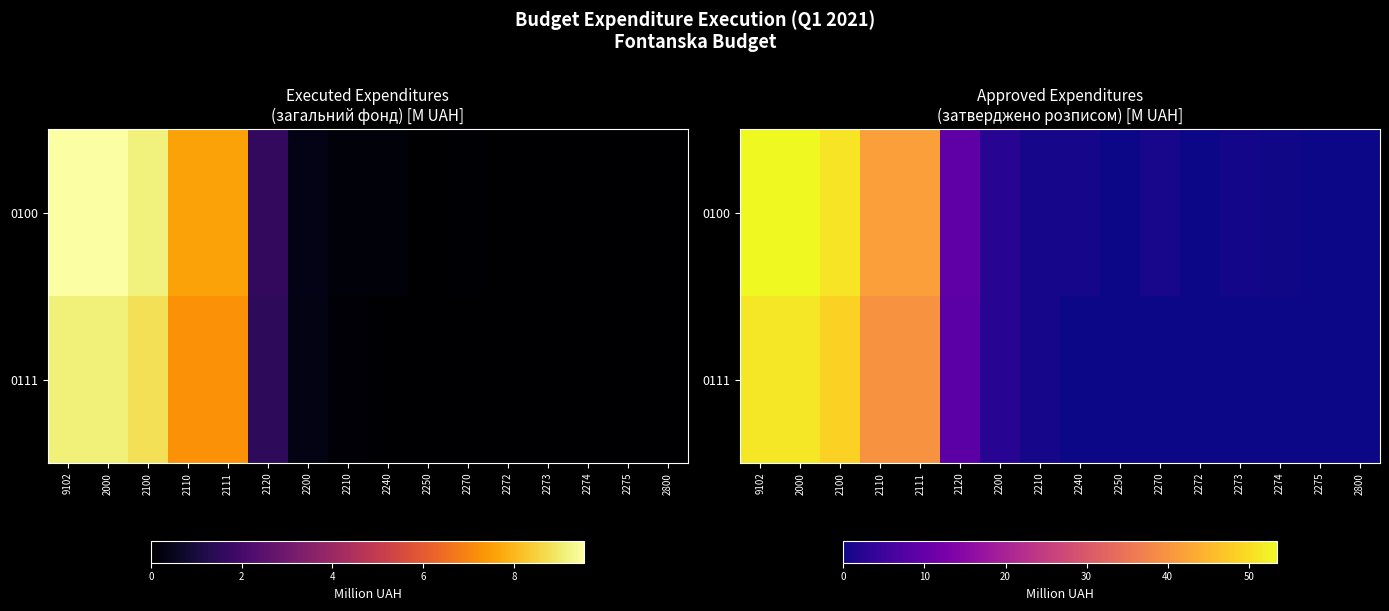

What is the difference between the second highest and minimum values in the 0111 series?

51.2